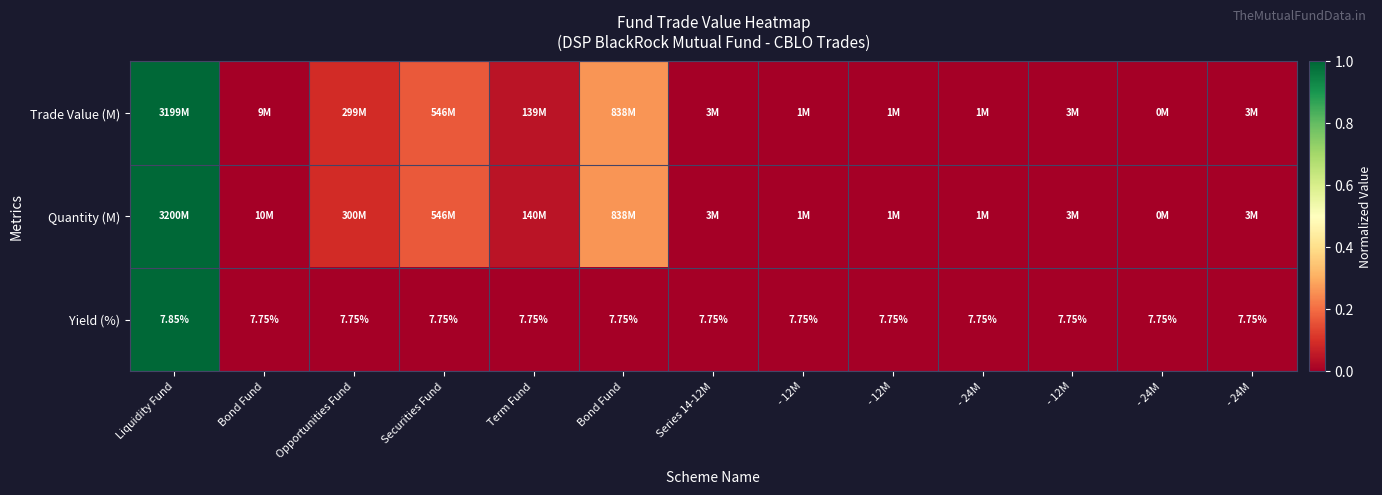

True or false: Trade Value (M) has a value of 0.0 at Series 14-12M.

False